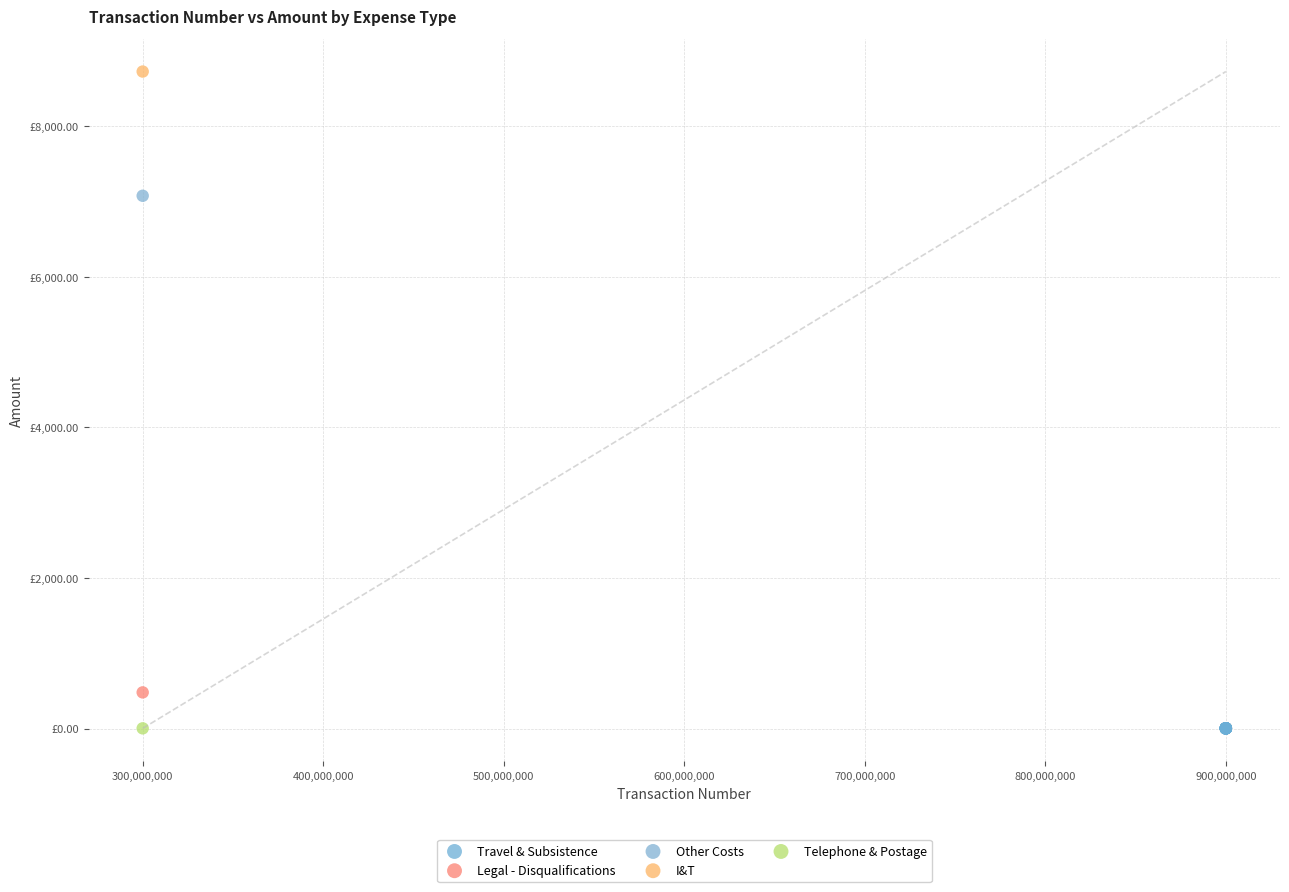

What are all the series names shown in the legend?

Travel & Subsistence, Legal - Disqualifications, Other Costs, I&T, Telephone & Postage